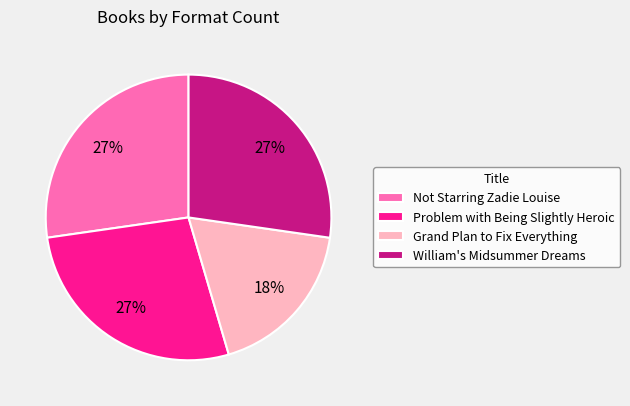

To the nearest percent, what is the combined percentage of Grand Plan to Fix Everything and Problem with Being Slightly Heroic?

45%